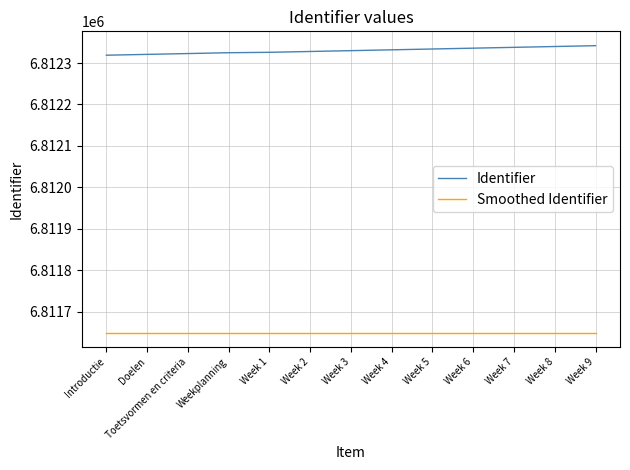

What is the spread (max minus min) of values at Introductie?

669.9